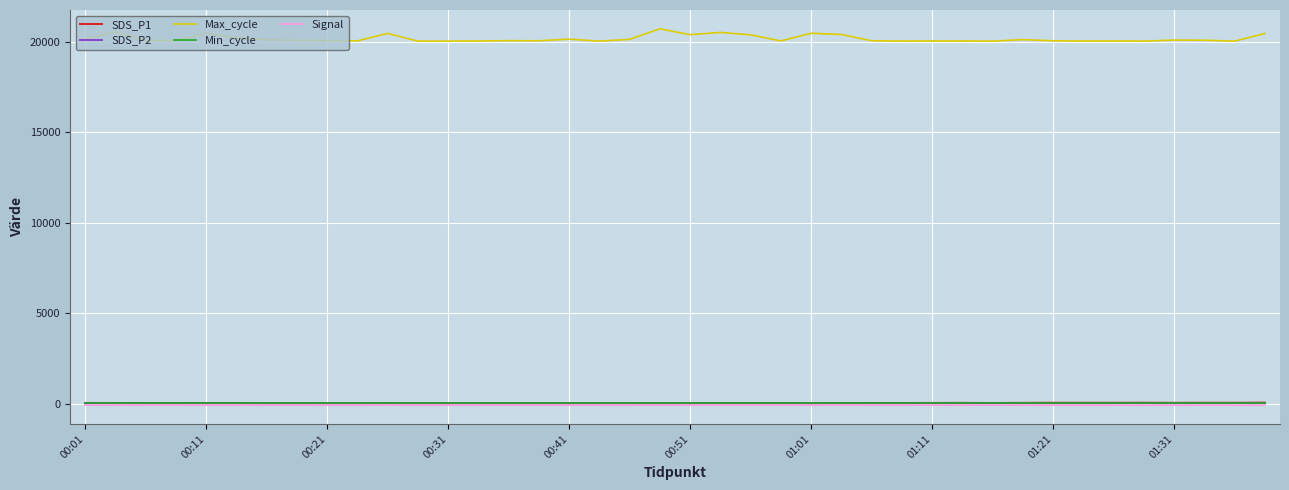

True or false: Signal and SDS_P1 intersect in this chart.

False